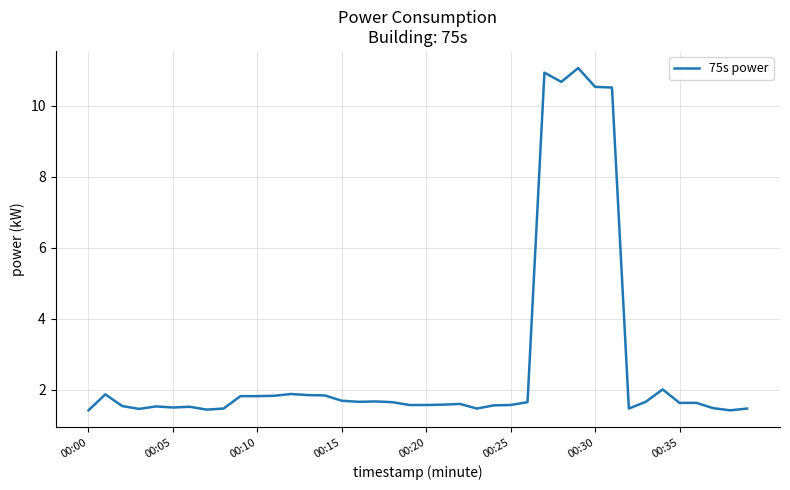

What is the maximum value shown in the chart?

11.1